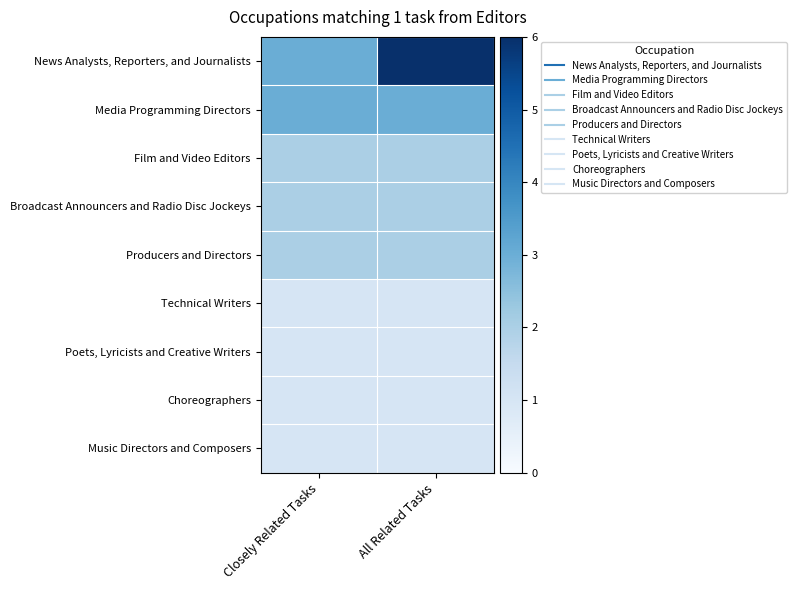

At All Related Tasks, list the series in order from smallest to largest.

Technical Writers, Poets, Lyricists and Creative Writers, Choreographers, Music Directors and Composers, Film and Video Editors, Broadcast Announcers and Radio Disc Jockeys, Producers and Directors, Media Programming Directors, News Analysts, Reporters, and Journalists